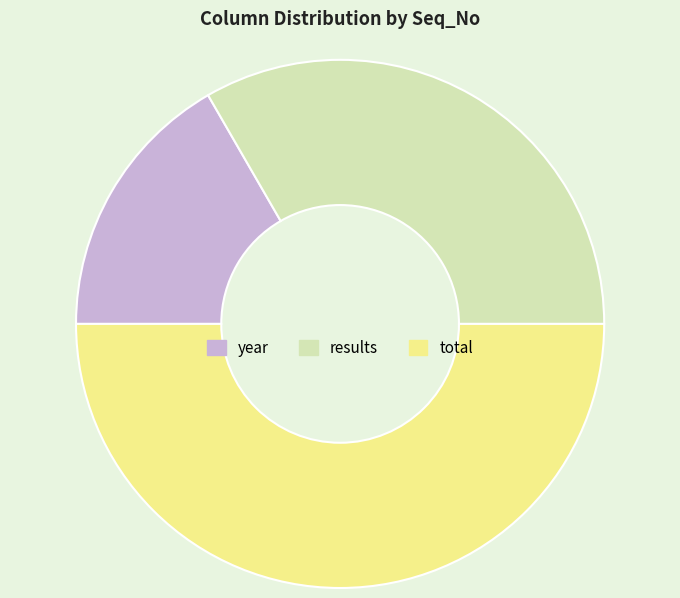

Do total and results together represent more than half of the pie?

Yes